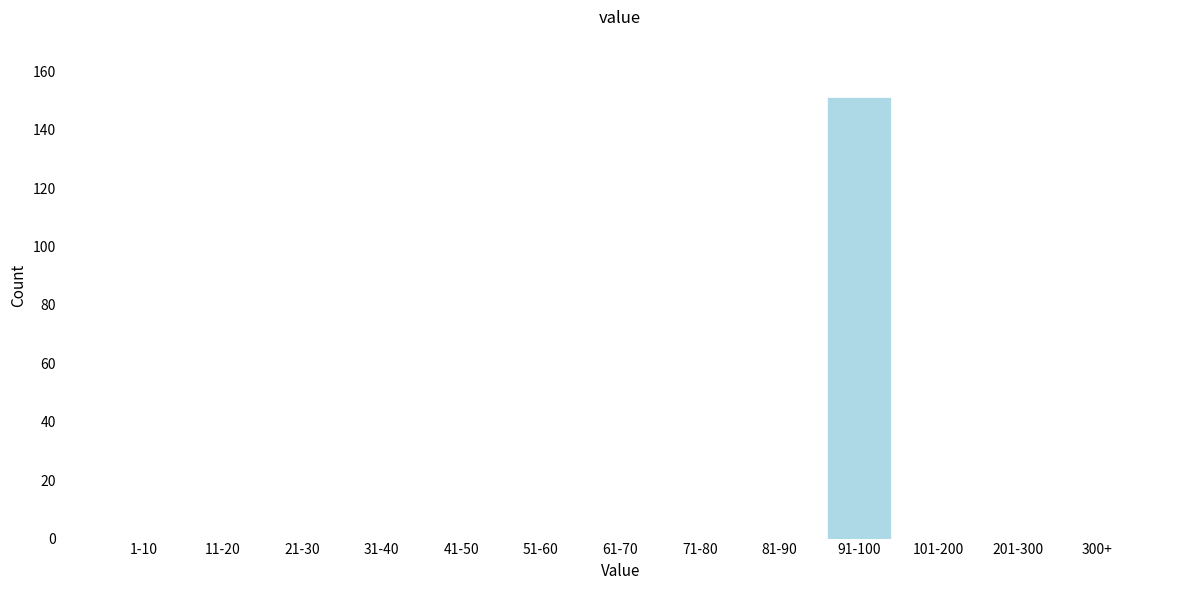

Reading right to left, extract all data points from this chart.

300+=0	201-300=0	101-200=0	91-100=151	81-90=0	71-80=0	61-70=0	51-60=0	41-50=0	31-40=0	21-30=0	11-20=0	1-10=0